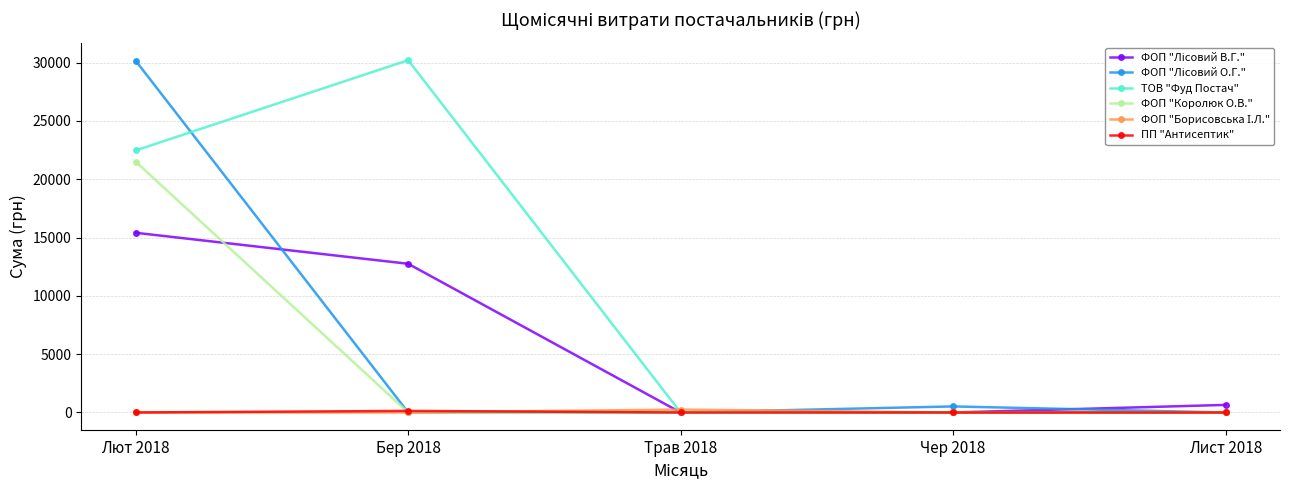

What is the label of the 4th point from the right?

Бер 2018